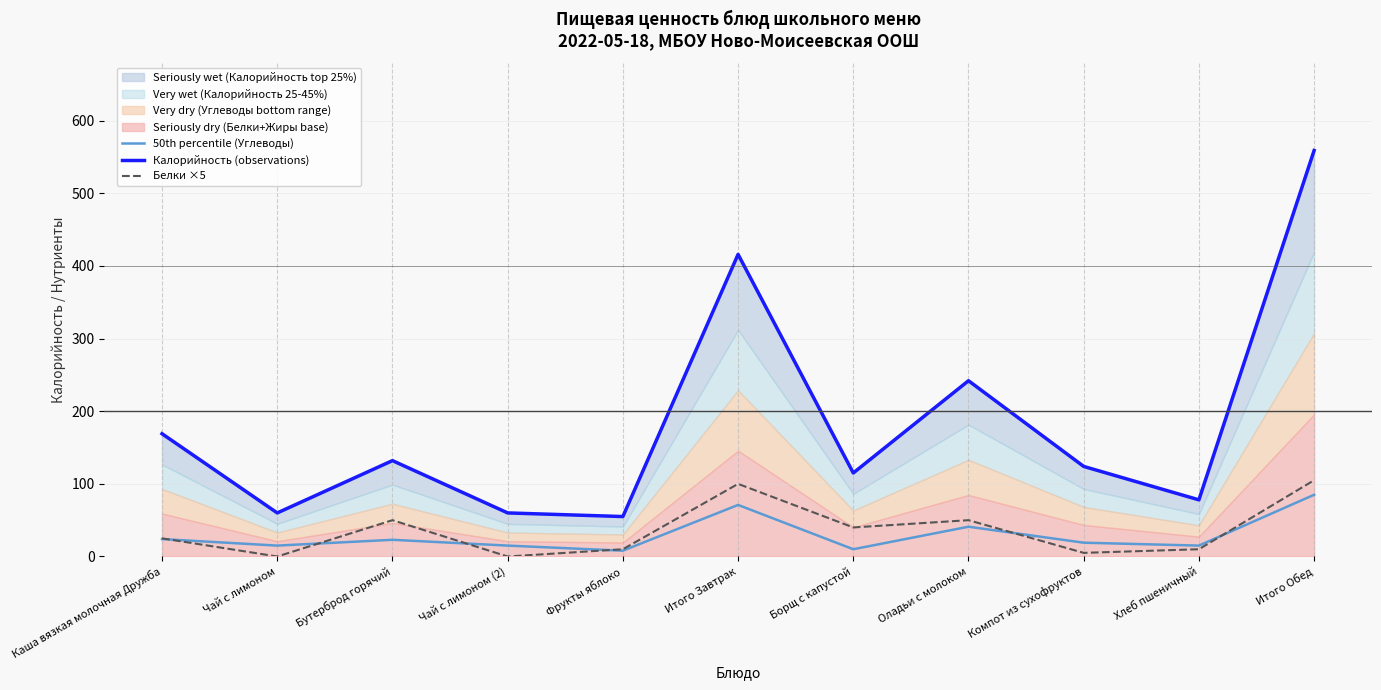

Reading right to left, what are all the values shown in this chart?

50th percentile (Углеводы): Итого Обед=85	Хлеб пшеничный=15	Компот из сухофруктов=19	Оладьи с молоком=41	Борщ с капустой=10	Итого Завтрак=71	Фрукты яблоко=8	Чай с лимоном (2)=15	Бутерброд горячий=23	Чай с лимоном=15	Каша вязкая молочная Дружба=24
Калорийность (observations): Итого Обед=559	Хлеб пшеничный=78	Компот из сухофруктов=124	Оладьи с молоком=242	Борщ с капустой=115	Итого Завтрак=416	Фрукты яблоко=55	Чай с лимоном (2)=60	Бутерброд горячий=132	Чай с лимоном=60	Каша вязкая молочная Дружба=169
Белки ×5: Итого Обед=105	Хлеб пшеничный=10	Компот из сухофруктов=5	Оладьи с молоком=50	Борщ с капустой=40	Итого Завтрак=100	Фрукты яблоко=10	Чай с лимоном (2)=0	Бутерброд горячий=50	Чай с лимоном=0	Каша вязкая молочная Дружба=25